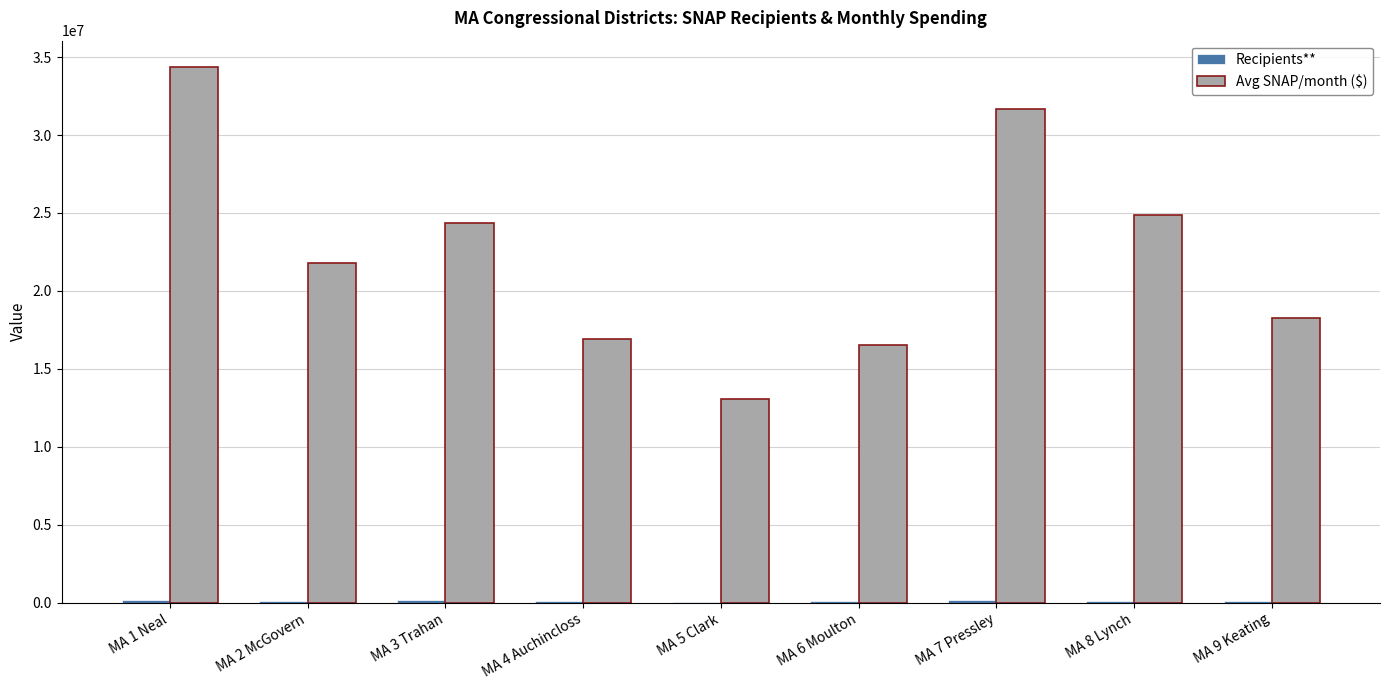

Which series changed the most between MA 1 Neal and MA 2 McGovern?

Avg SNAP/month ($)